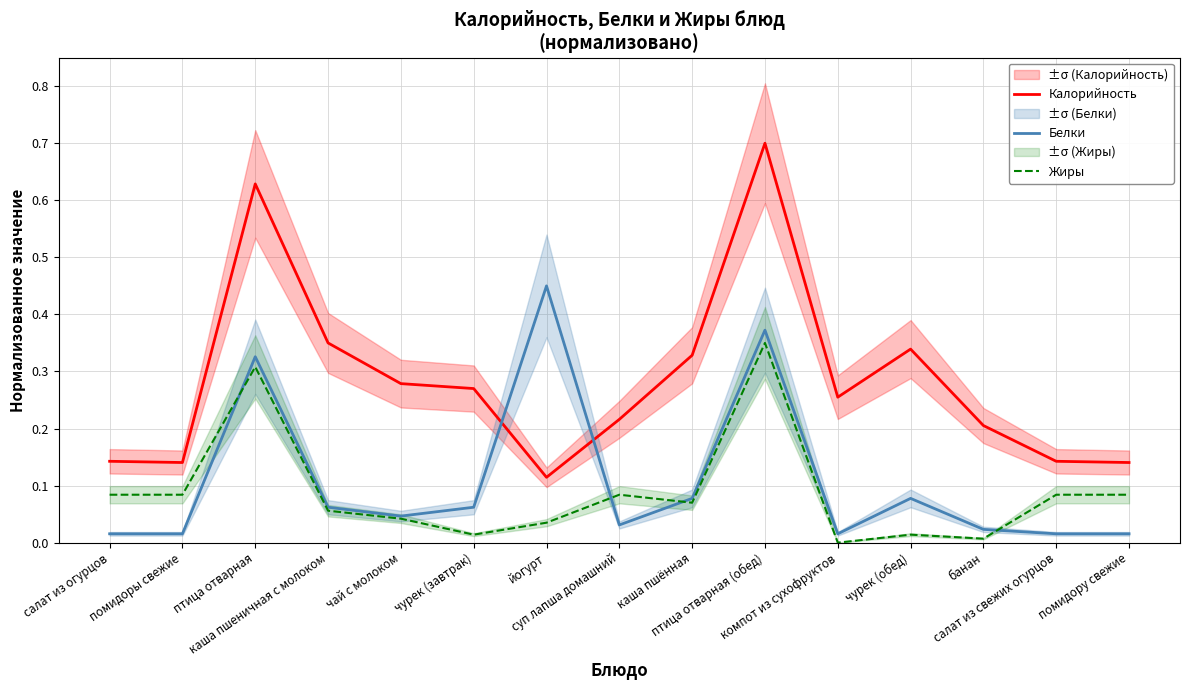

Which series ends up on top after the final intersection of Белки and Жиры?

Жиры